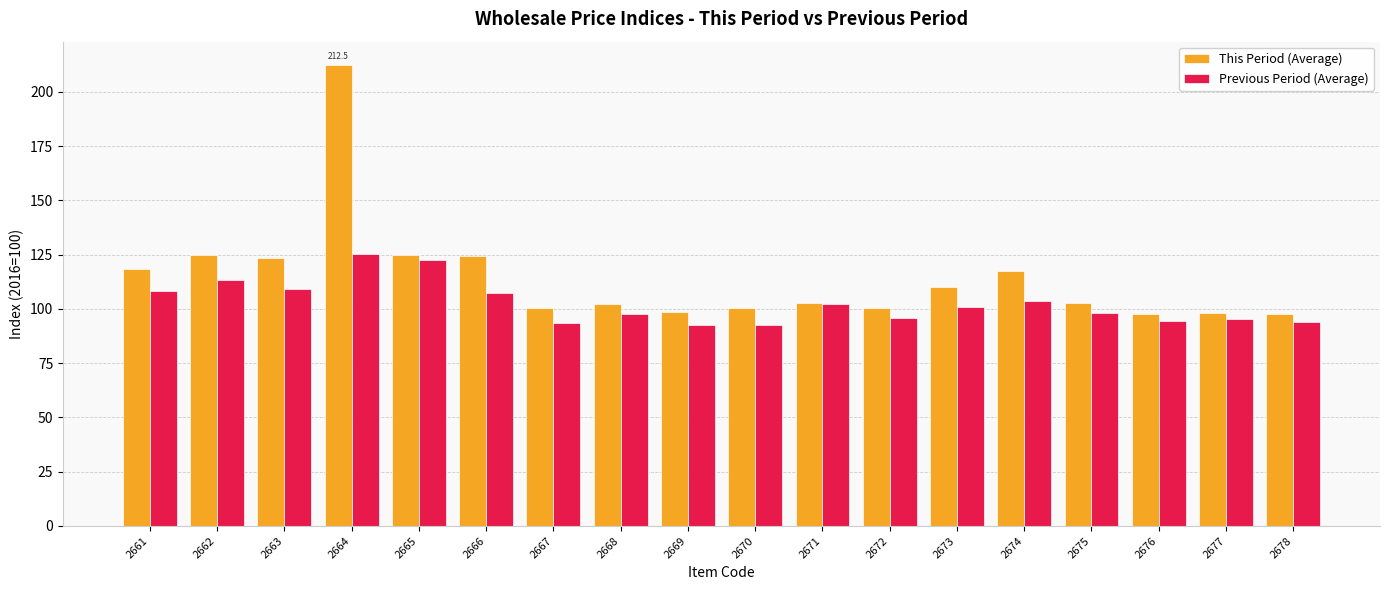

At how many categories does at least one series exceed 152?

1